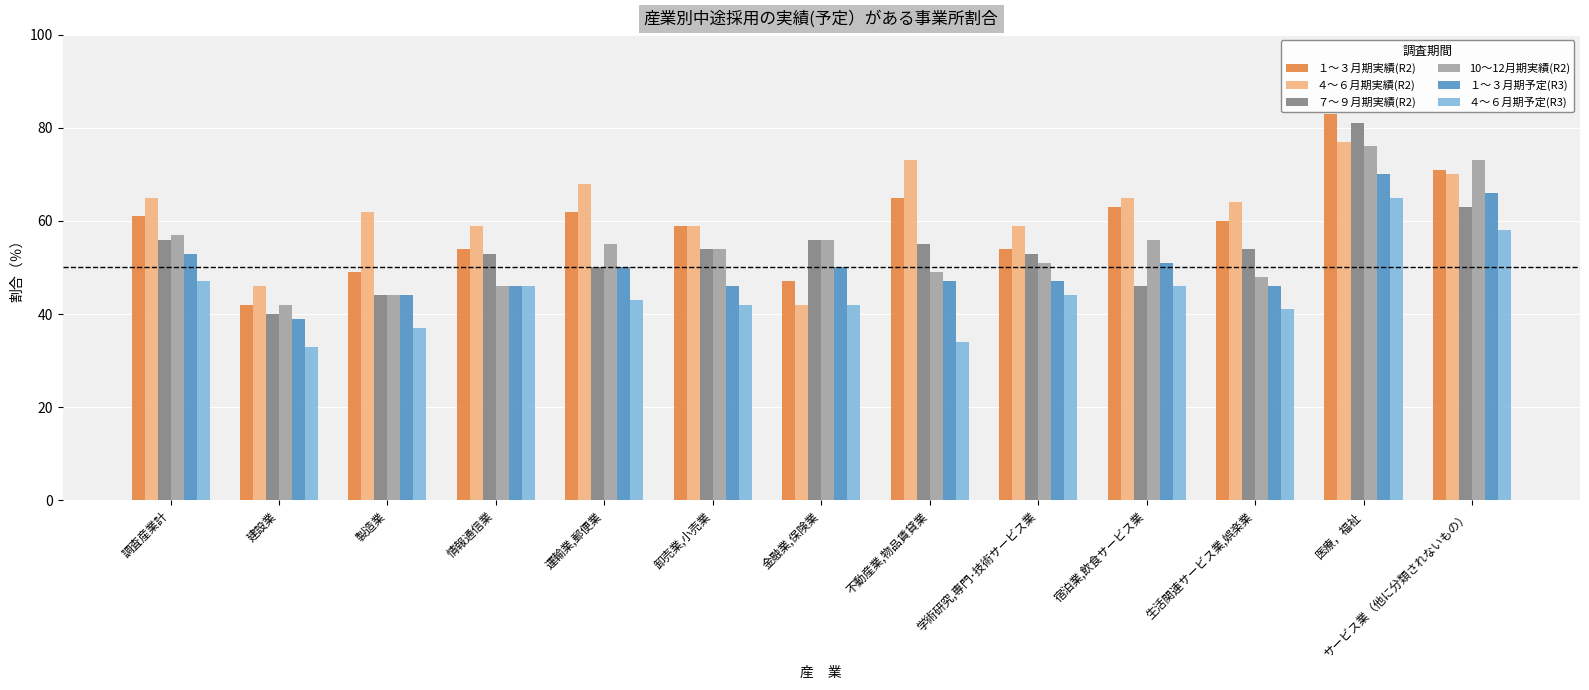

The value of ４～６月期予定(R3) at 宿泊業,飲食サービス業 is 23. True or false?

False